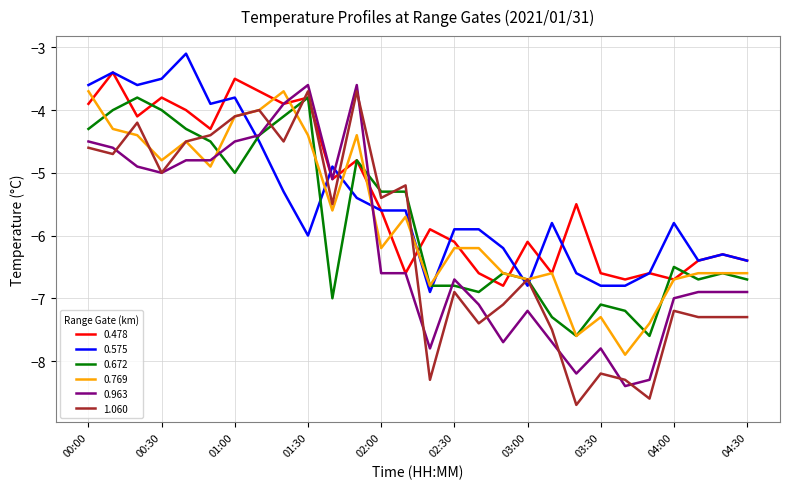

Reading right to left, transcribe all the data shown in this chart.

0.478: -6.4	-6.3	-6.4	-6.7	-6.6	-6.7	-6.6	-5.5	-6.6	-6.1	-6.8	-6.6	-6.1	-5.9	-6.6	-5.6	-4.8	-5.1	-3.8	-3.9	-3.7	-3.5	-4.3	-4.0	-3.8	-4.1	-3.4	-3.9
0.575: -6.4	-6.3	-6.4	-5.8	-6.6	-6.8	-6.8	-6.6	-5.8	-6.8	-6.2	-5.9	-5.9	-6.9	-5.6	-5.6	-5.4	-4.9	-6.0	-5.3	-4.5	-3.8	-3.9	-3.1	-3.5	-3.6	-3.4	-3.6
0.672: -6.7	-6.6	-6.7	-6.5	-7.6	-7.2	-7.1	-7.6	-7.3	-6.7	-6.6	-6.9	-6.8	-6.8	-5.3	-5.3	-4.8	-7.0	-3.8	-4.1	-4.4	-5.0	-4.5	-4.3	-4.0	-3.8	-4.0	-4.3
0.769: -6.6	-6.6	-6.6	-6.7	-7.4	-7.9	-7.3	-7.6	-6.6	-6.7	-6.6	-6.2	-6.2	-6.8	-5.7	-6.2	-4.4	-5.6	-4.4	-3.7	-4.0	-4.1	-4.9	-4.5	-4.8	-4.4	-4.3	-3.7
0.963: -6.9	-6.9	-6.9	-7.0	-8.3	-8.4	-7.8	-8.2	-7.7	-7.2	-7.7	-7.1	-6.7	-7.8	-6.6	-6.6	-3.6	-5.1	-3.6	-3.9	-4.4	-4.5	-4.8	-4.8	-5.0	-4.9	-4.6	-4.5
1.060: -7.3	-7.3	-7.3	-7.2	-8.6	-8.3	-8.2	-8.7	-7.5	-6.7	-7.1	-7.4	-6.9	-8.3	-5.2	-5.4	-3.7	-5.5	-3.7	-4.5	-4.0	-4.1	-4.4	-4.5	-5.0	-4.2	-4.7	-4.6